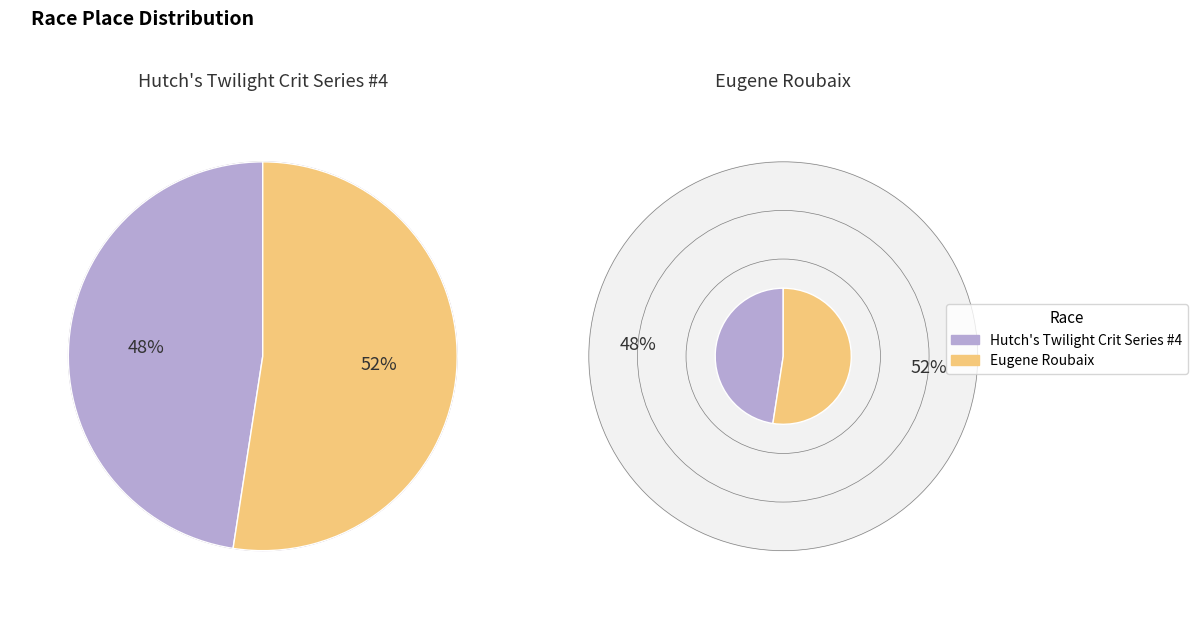

What is the change in value from Hutch's Twilight Crit Series #4 to Eugene Roubaix?

+4